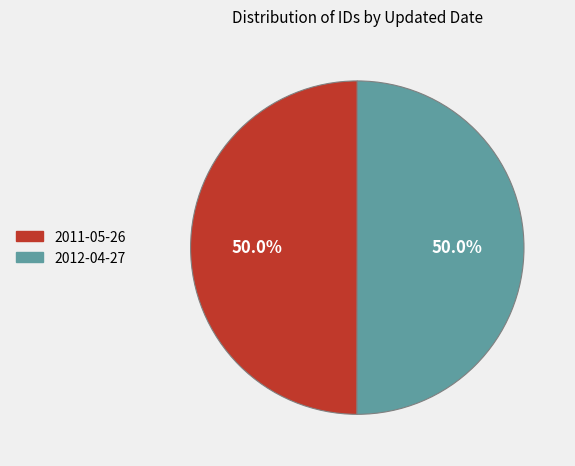

Approximately how many times larger is the value at 2011-05-26 compared to 2012-04-27?

1.0